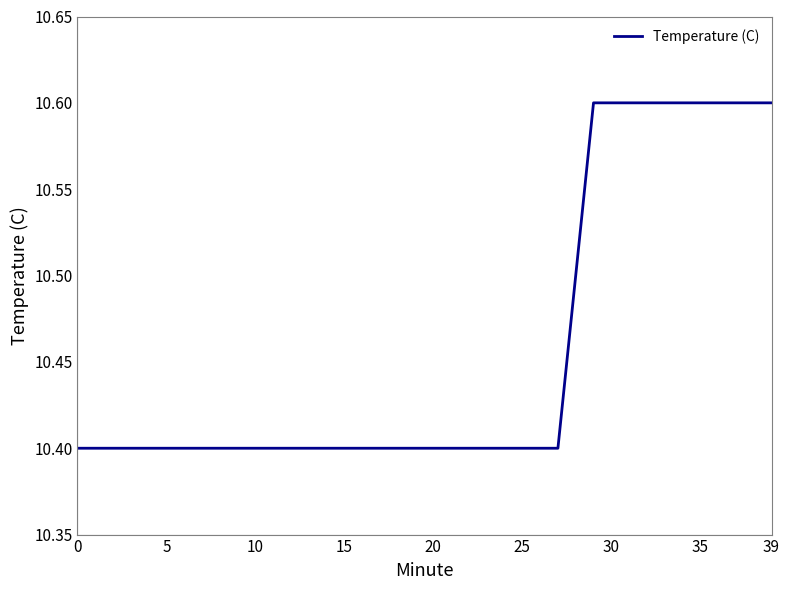

Is this an area chart (filled region under the line)?

No